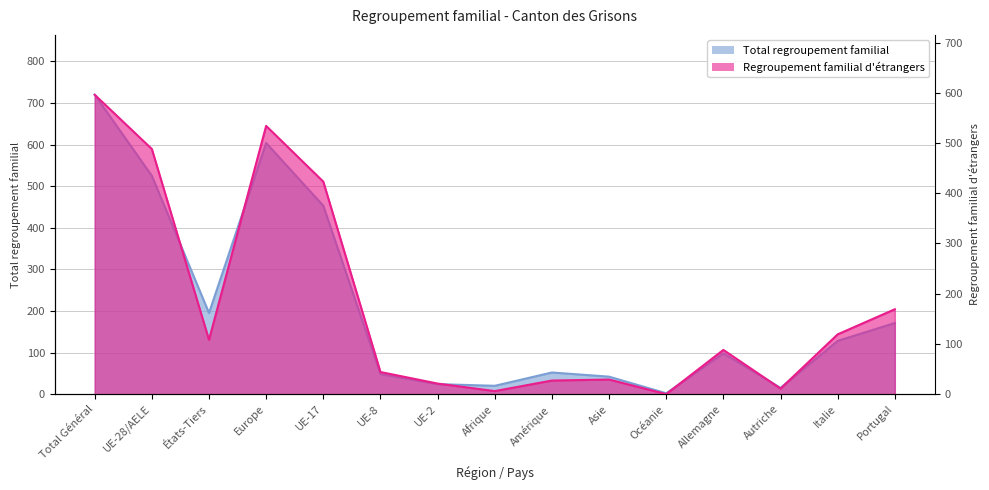

What is the minimum value for Total regroupement familial?

2